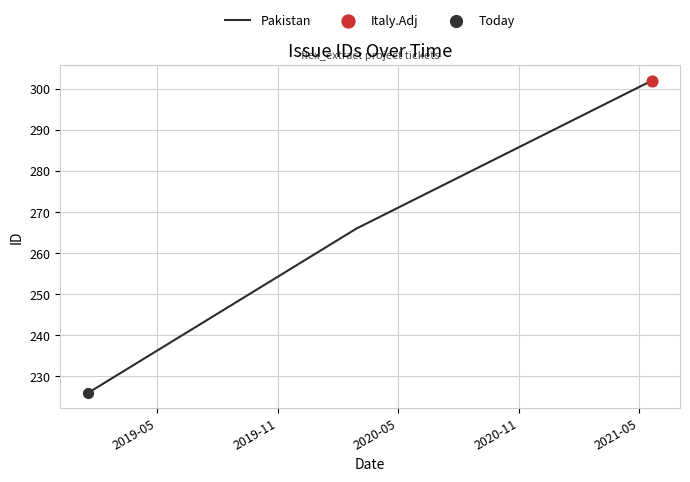

What is the sum of all values?

794